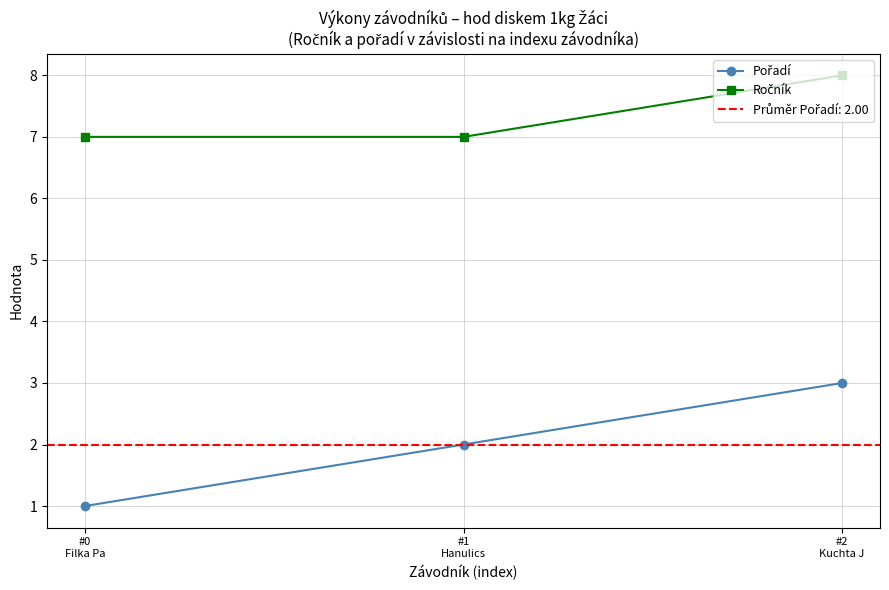

How many lines are shown in the chart?

2